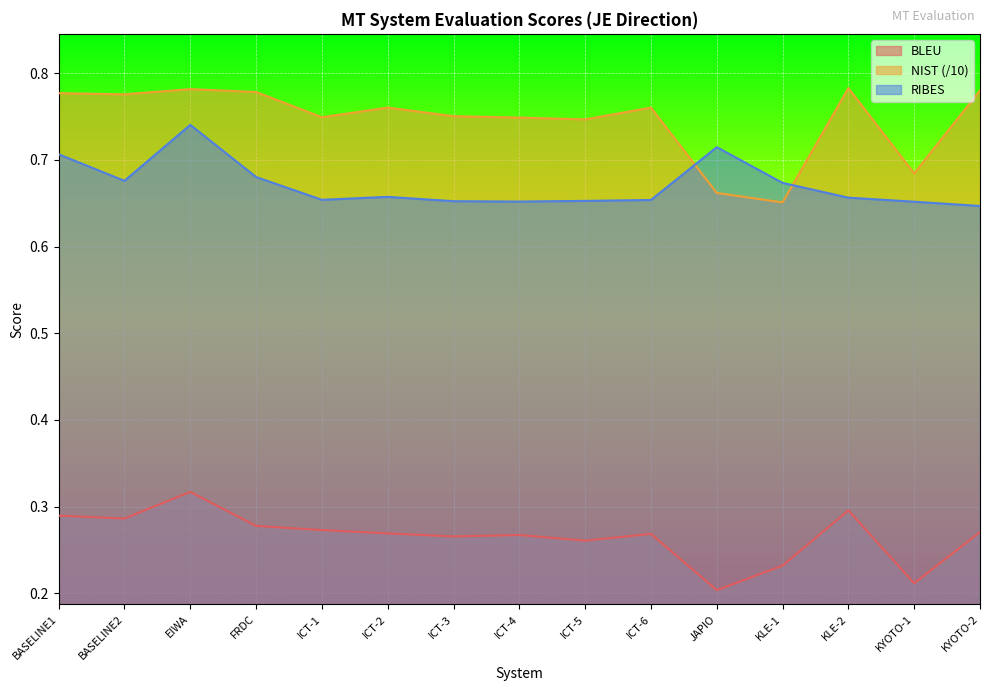

Reading left to right, extract all data points from this chart.

BLEU: BASELINE1=0.3	BASELINE2=0.3	EIWA=0.3	FRDC=0.3	ICT-1=0.3	ICT-2=0.3	ICT-3=0.3	ICT-4=0.3	ICT-5=0.3	ICT-6=0.3	JAPIO=0.2	KLE-1=0.2	KLE-2=0.3	KYOTO-1=0.2	KYOTO-2=0.3
NIST: BASELINE1=0.8	BASELINE2=0.8	EIWA=0.8	FRDC=0.8	ICT-1=0.7	ICT-2=0.8	ICT-3=0.8	ICT-4=0.7	ICT-5=0.7	ICT-6=0.8	JAPIO=0.7	KLE-1=0.7	KLE-2=0.8	KYOTO-1=0.7	KYOTO-2=0.8
RIBES: BASELINE1=0.7	BASELINE2=0.7	EIWA=0.7	FRDC=0.7	ICT-1=0.7	ICT-2=0.7	ICT-3=0.7	ICT-4=0.7	ICT-5=0.7	ICT-6=0.7	JAPIO=0.7	KLE-1=0.7	KLE-2=0.7	KYOTO-1=0.7	KYOTO-2=0.6